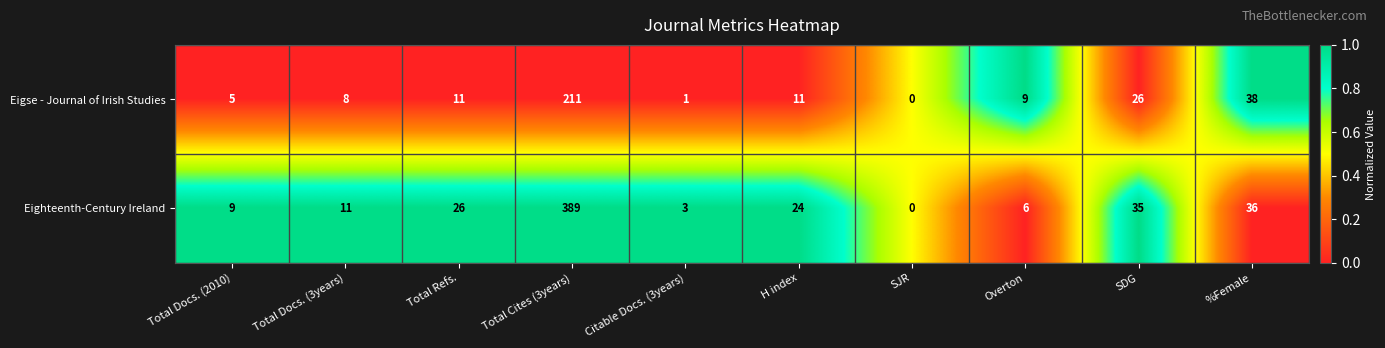

What is the difference between the highest and lowest values at %Female?

2